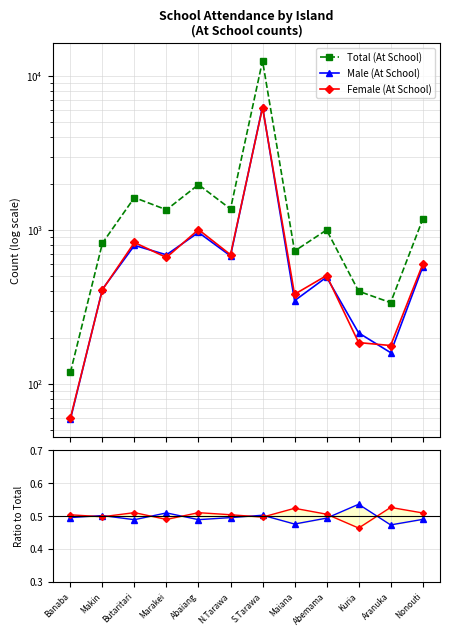

True or false: Male (At School) and Female/Total intersect in this chart.

False